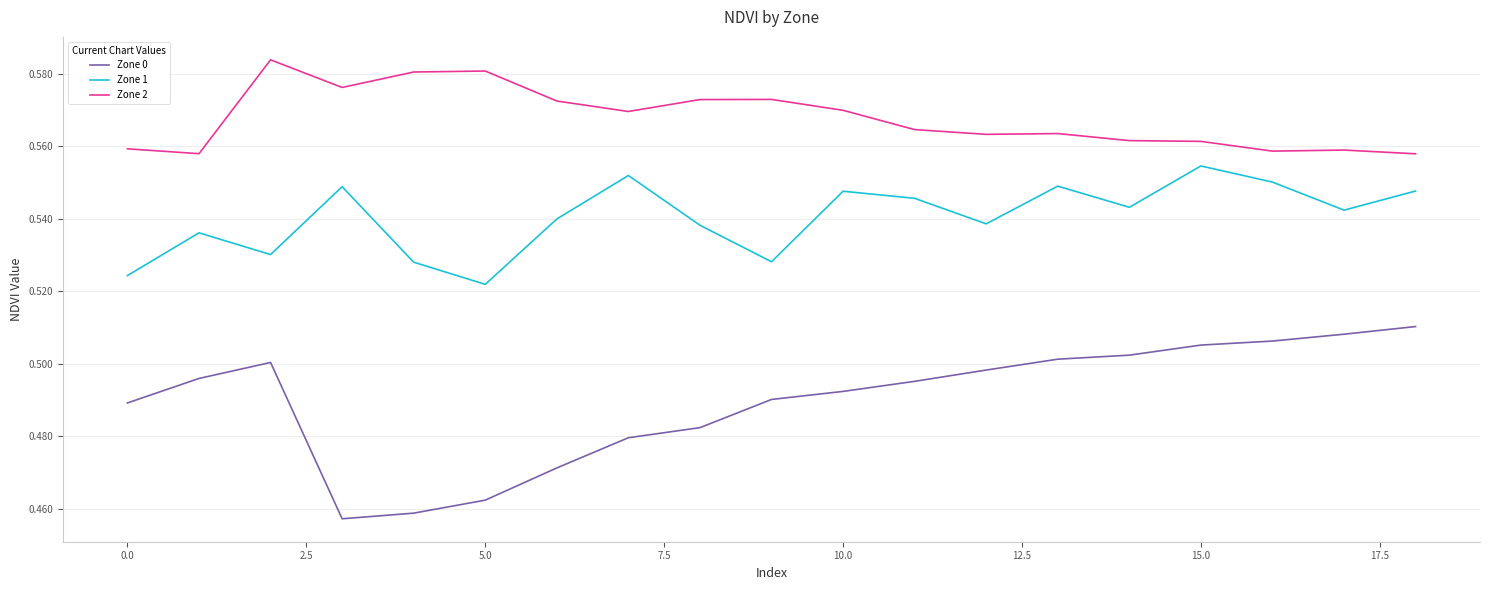

True or false: Zone 2 and Zone 1 intersect in this chart.

False